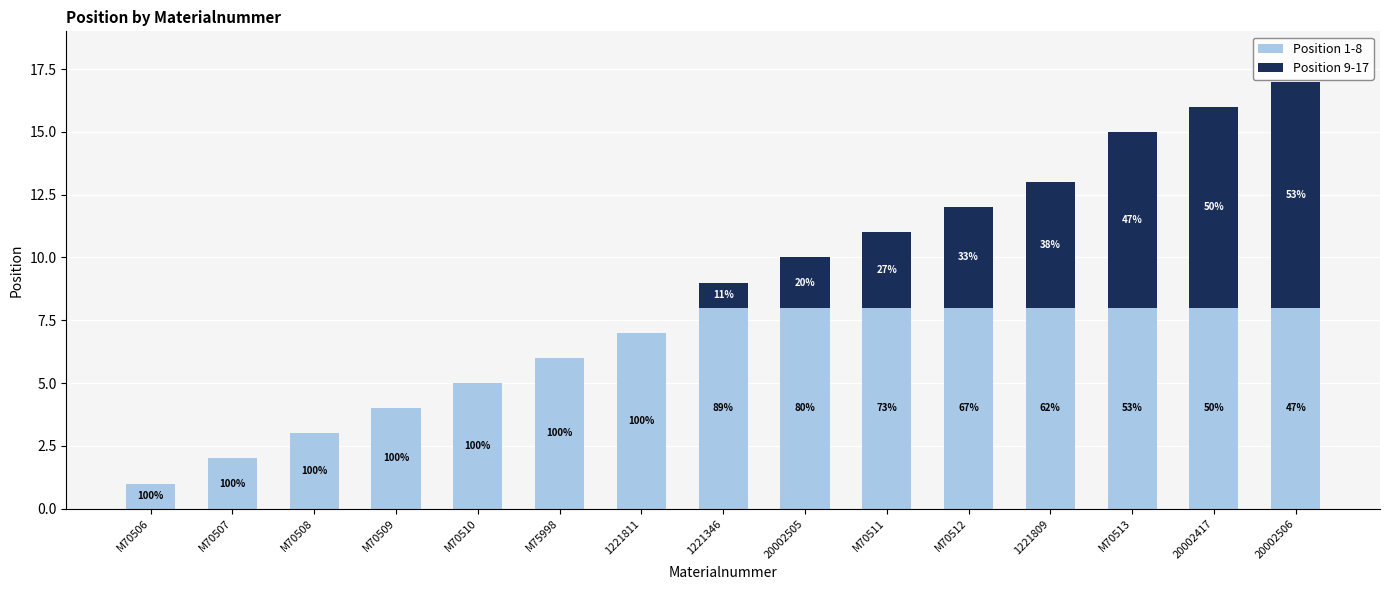

What are all the series names shown in the legend?

Position 1-8, Position 9-17